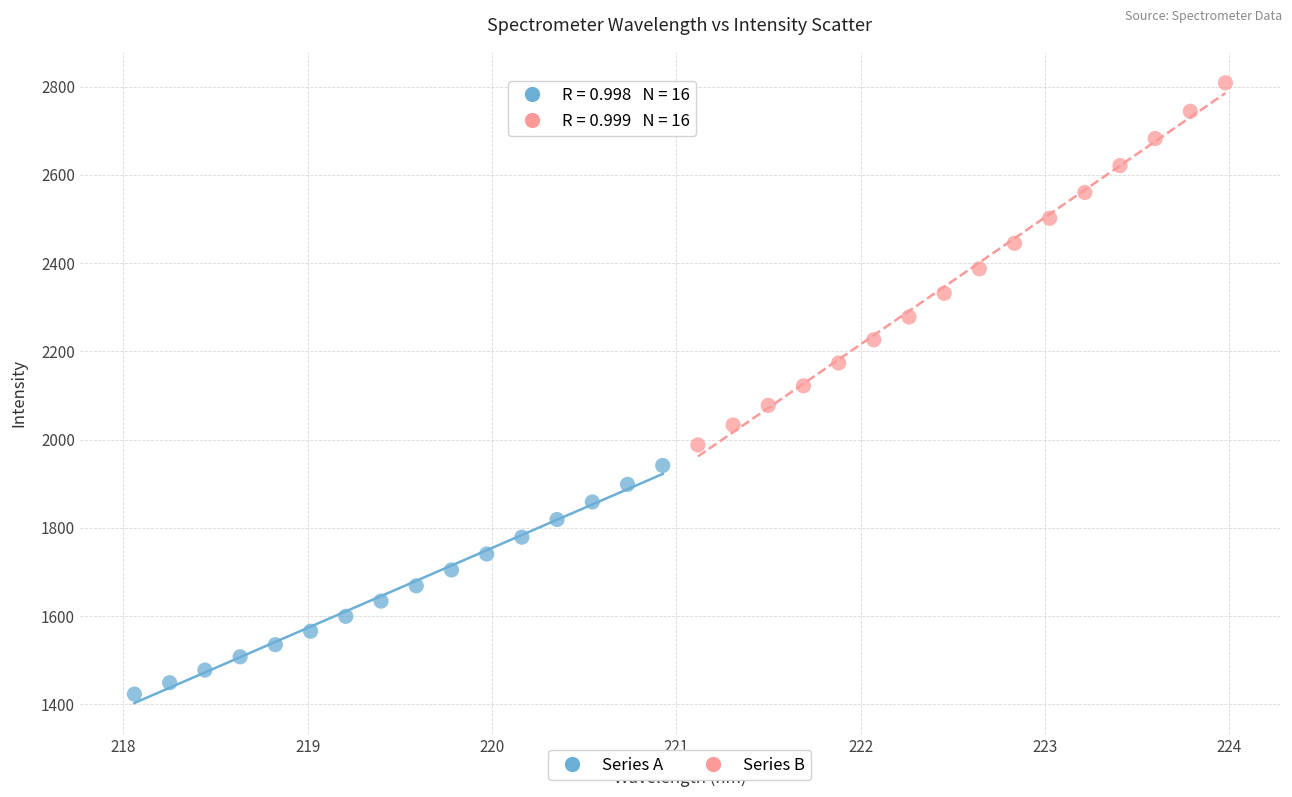

What are all the series names shown in the legend?

Series A, Series B